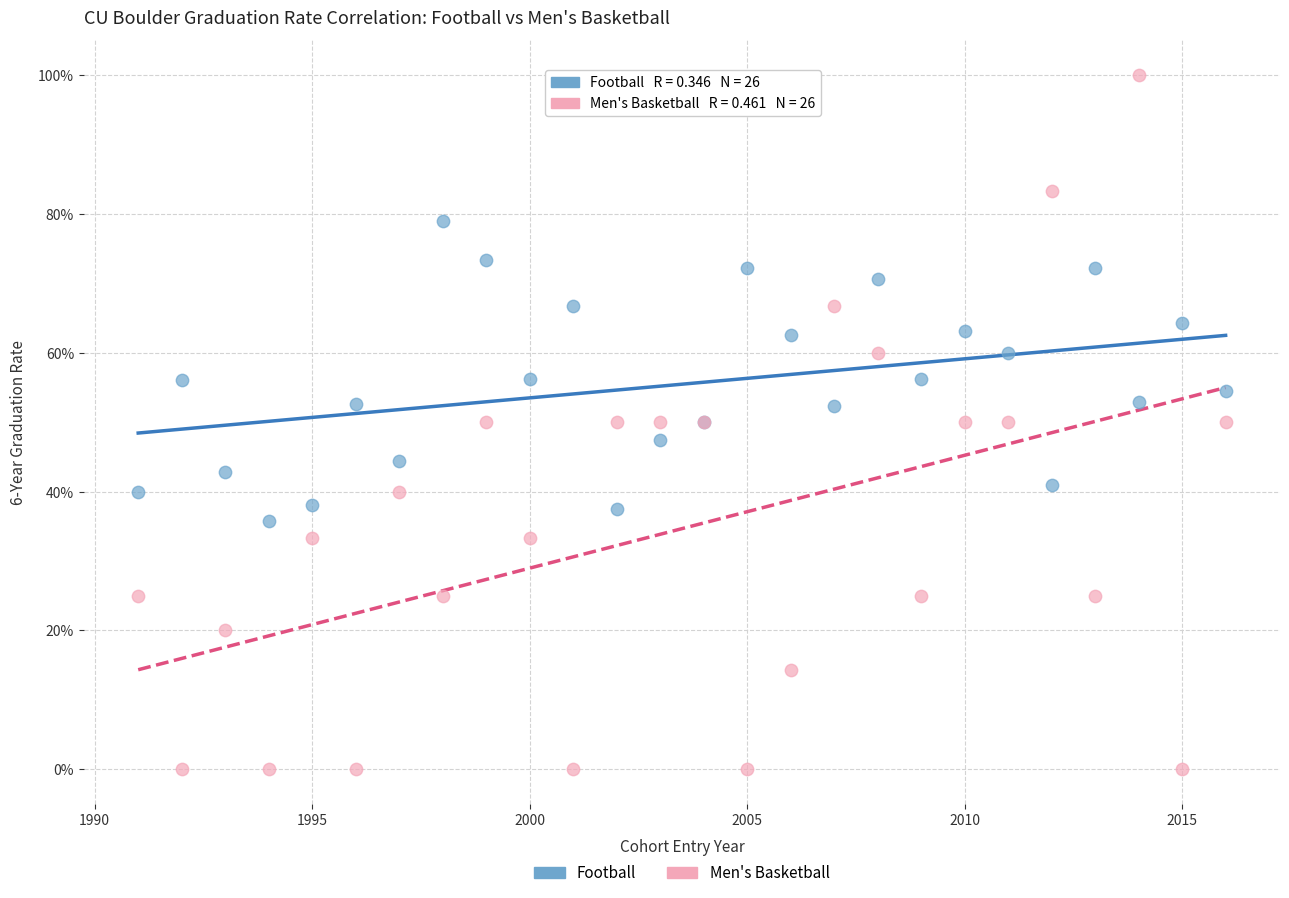

What are all the series names shown in the legend?

Football, Men's Basketball